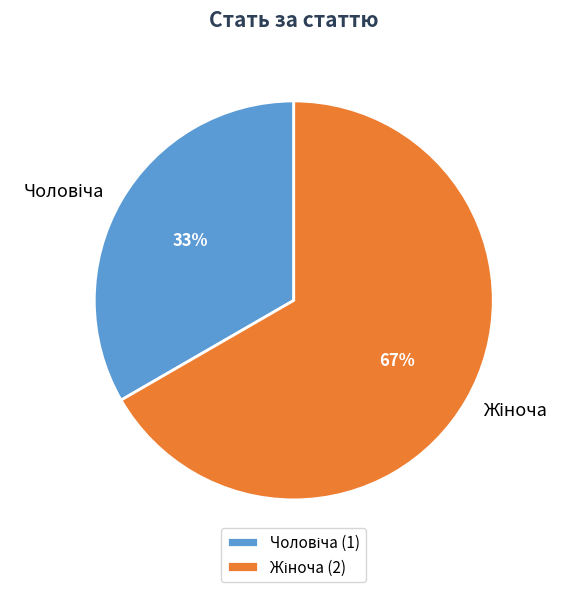

How many segments does this pie chart have?

2